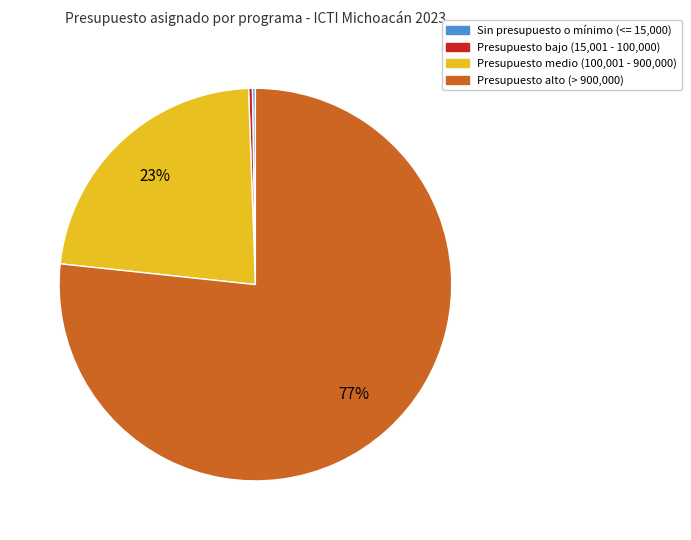

Is there a majority slice in this chart?

Yes